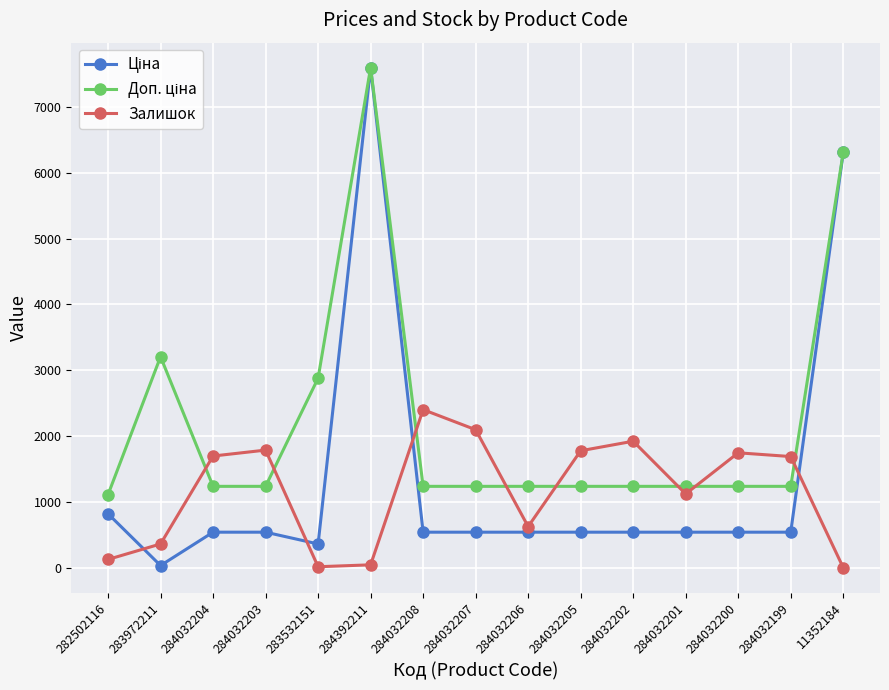

Between 282502116 and 284032203, which series saw the biggest shift?

Залишок